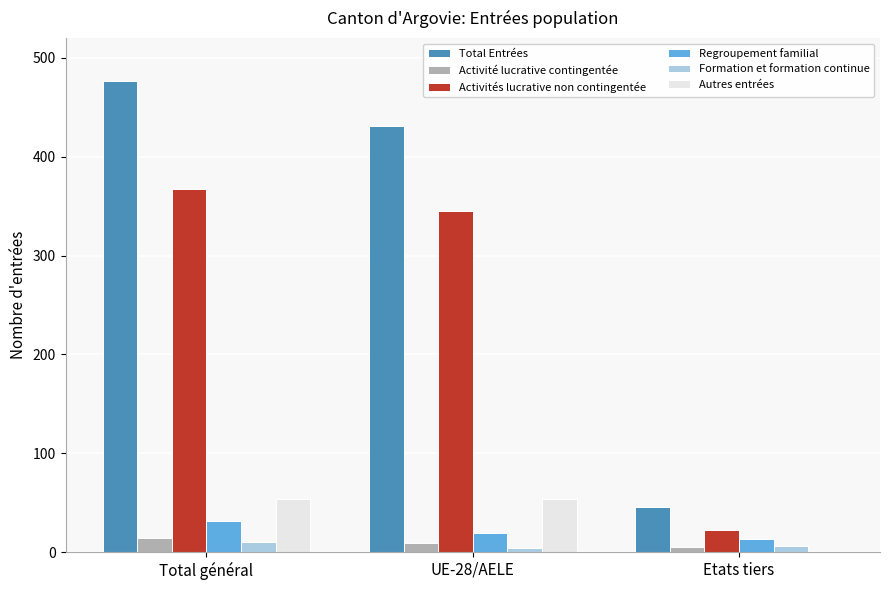

What is the difference between the Total Entrées values at Etats tiers and UE-28/AELE?

385